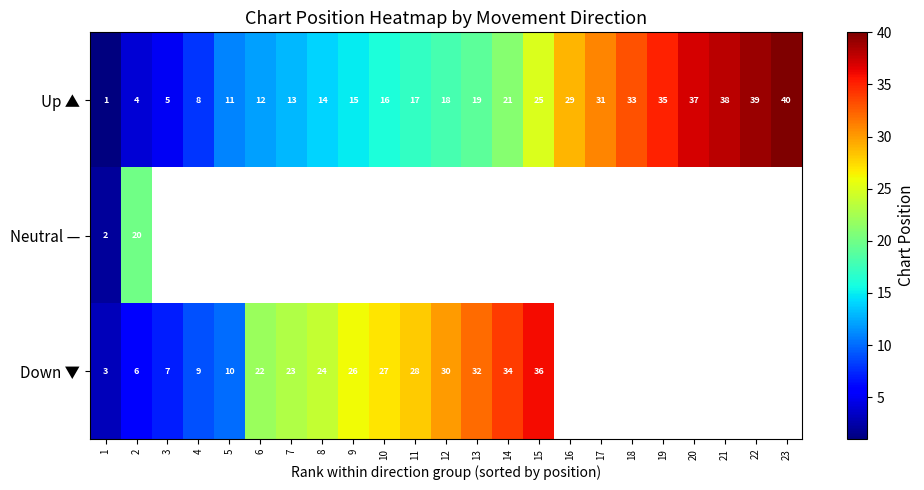

What is the sum of all Up ▲ values?

481